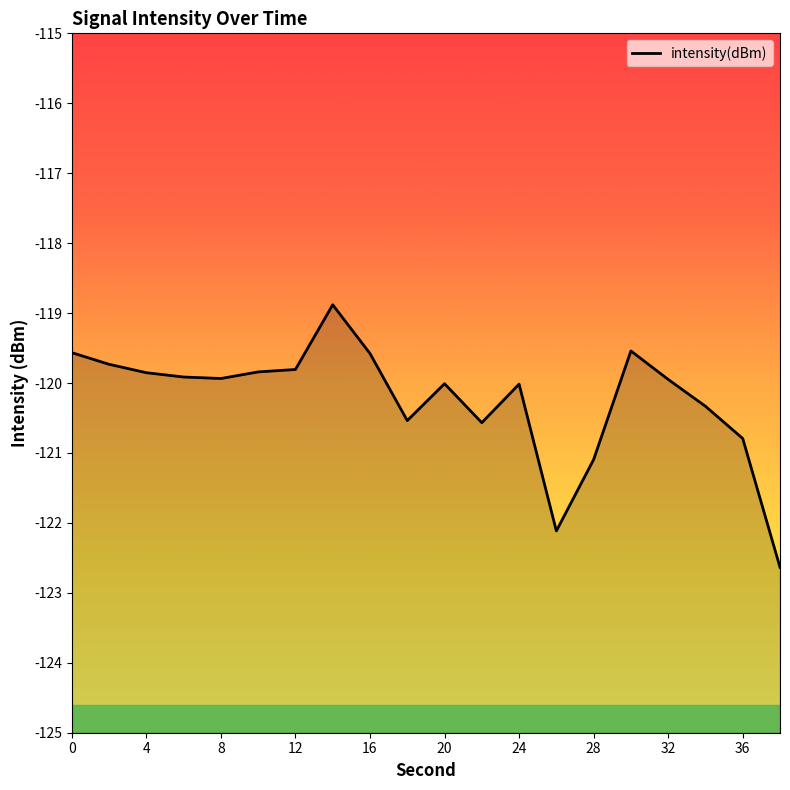

How many interior local valleys (lower than both neighbors) does the data have?

4